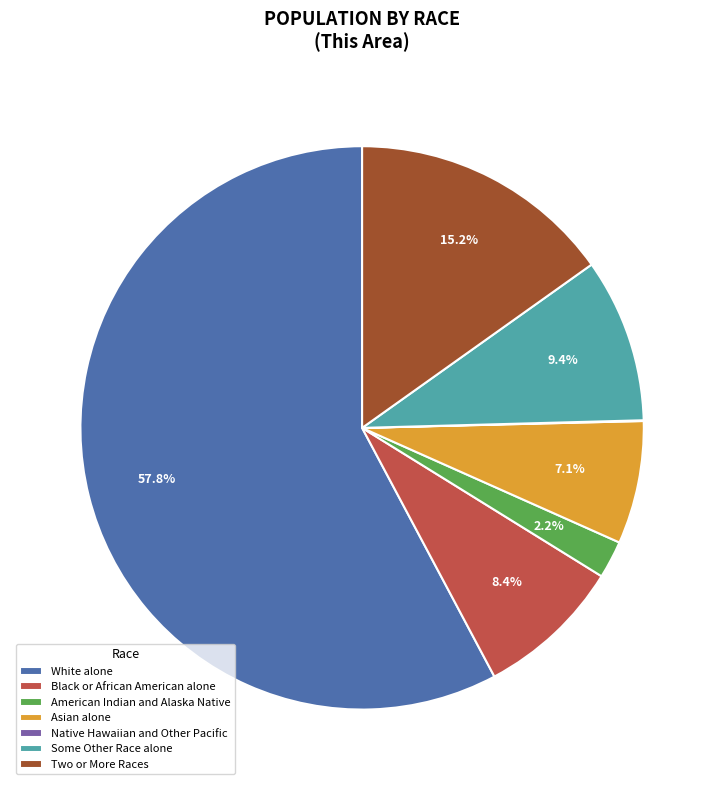

How much of the chart is everything except Some Other Race alone?

90.6%